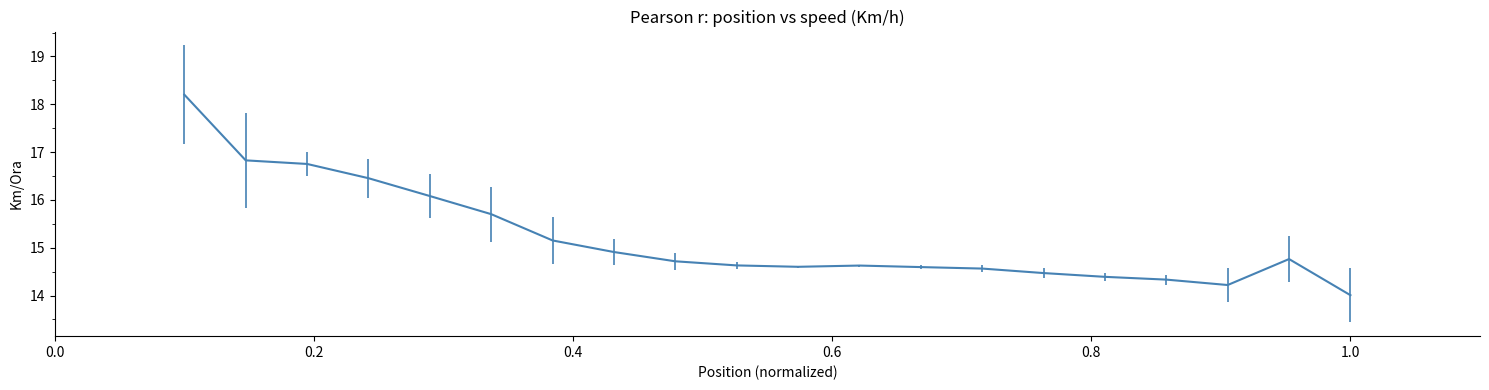

What is the difference between the maximum and minimum values?

4.2